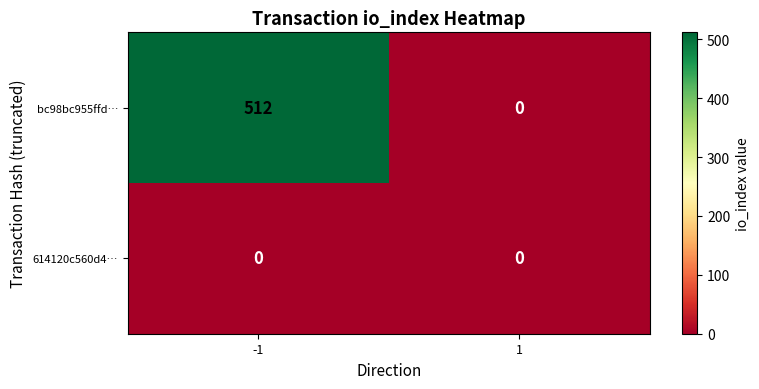

At -1, list the series in order from largest to smallest.

bc98bc955ffd…, 614120c560d4…